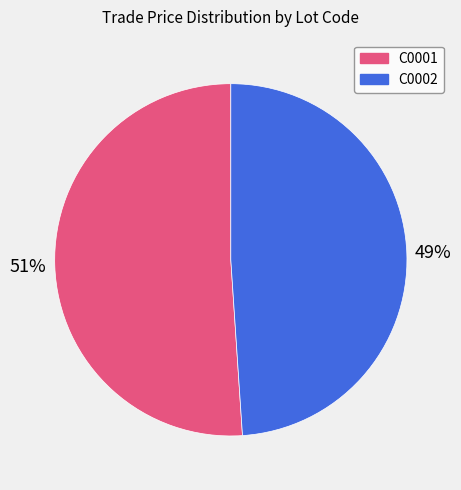

True or false: C0002 accounts for 49% of the total.

True